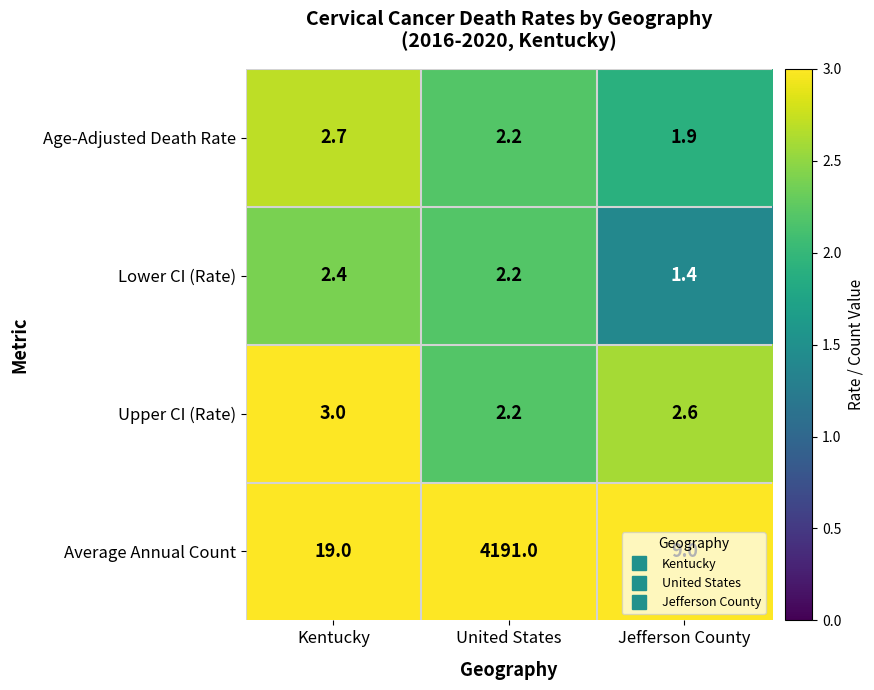

At which label does Age-Adjusted Death Rate reach its minimum?

Jefferson County